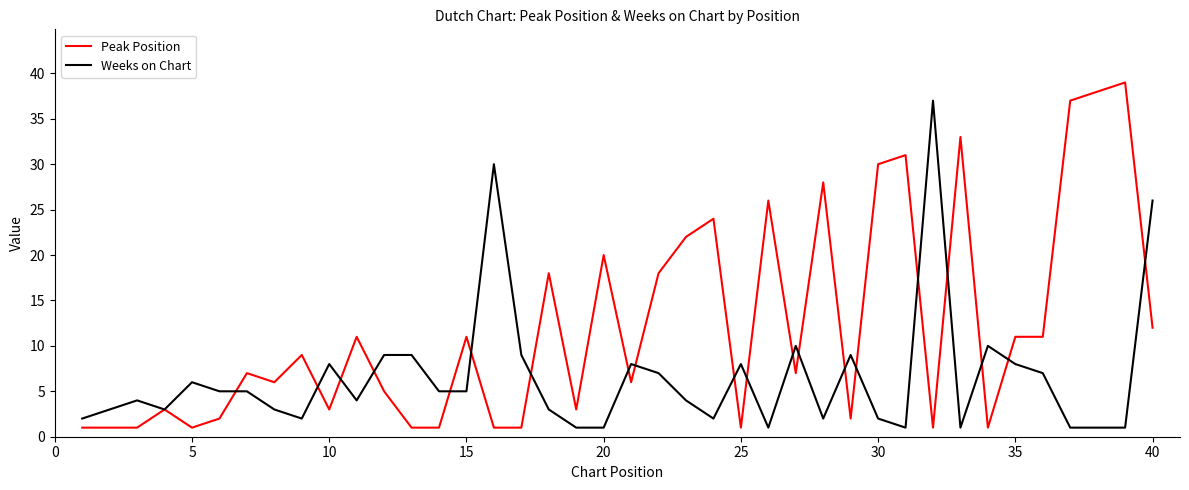

How many categories are shown in the chart?

40